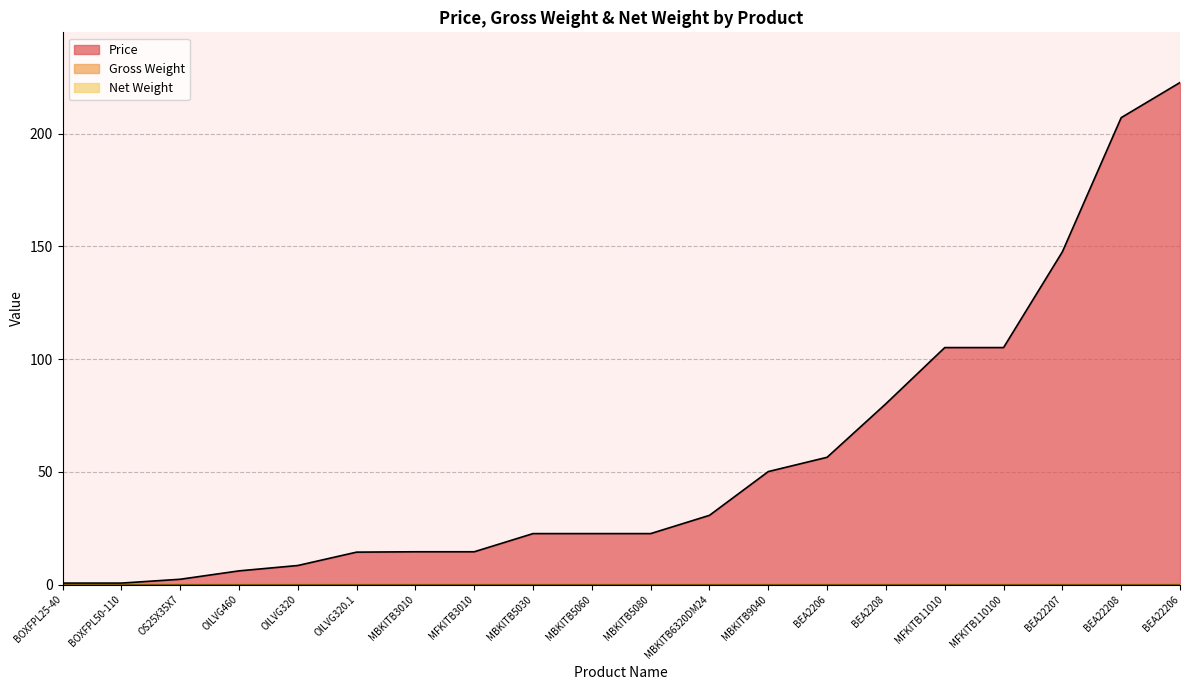

The value of Net Weight at MFKITB11010 is 0.0. True or false?

True